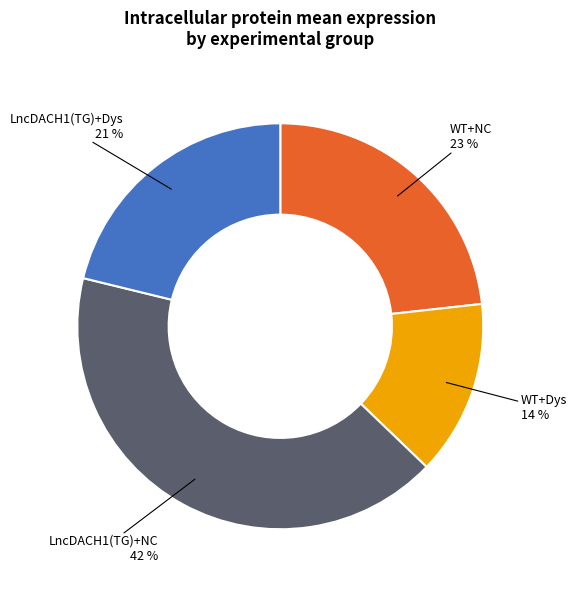

To the nearest percent, what is the difference between the WT+Dys and WT+NC slice percentages?

9%